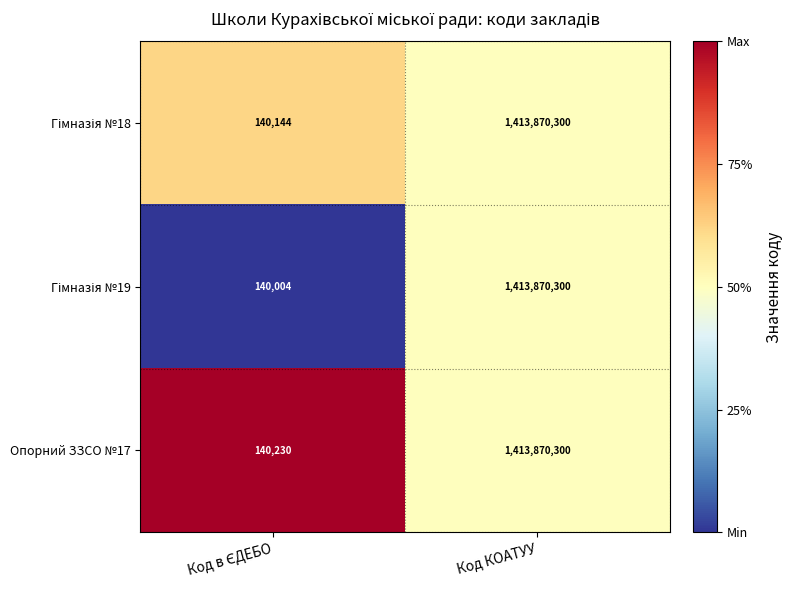

What is the average value of the Опорний ЗЗСО №17 series?

707005265